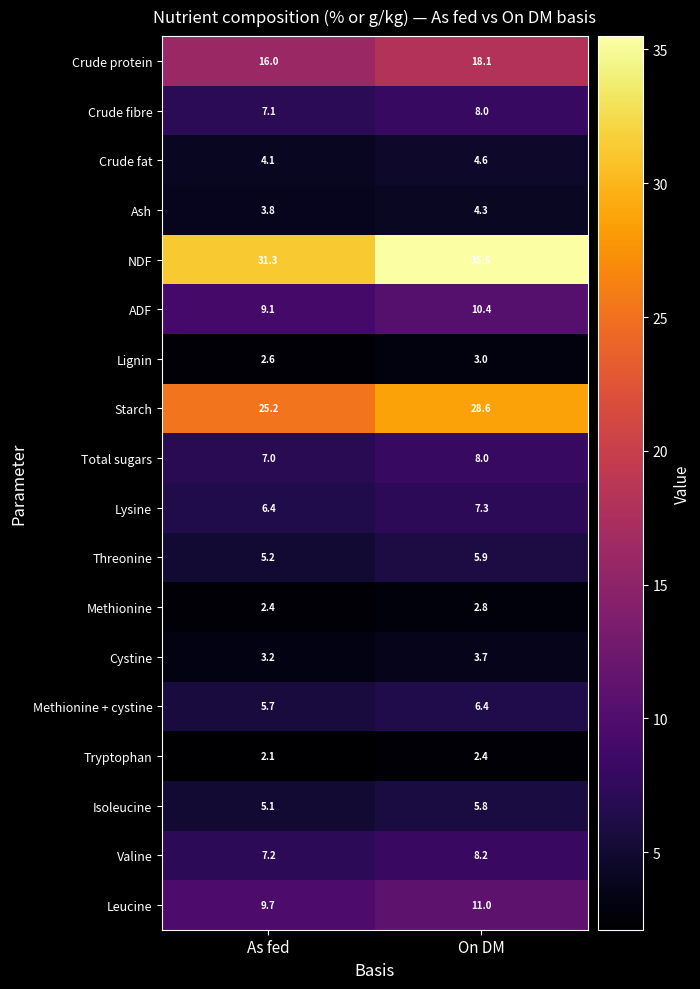

At which label is Lignin closest to 2?

As fed